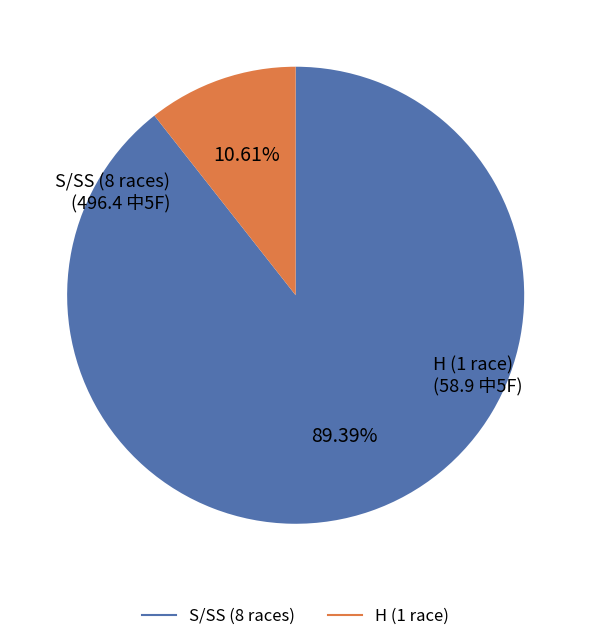

Is there a majority slice in this chart?

Yes